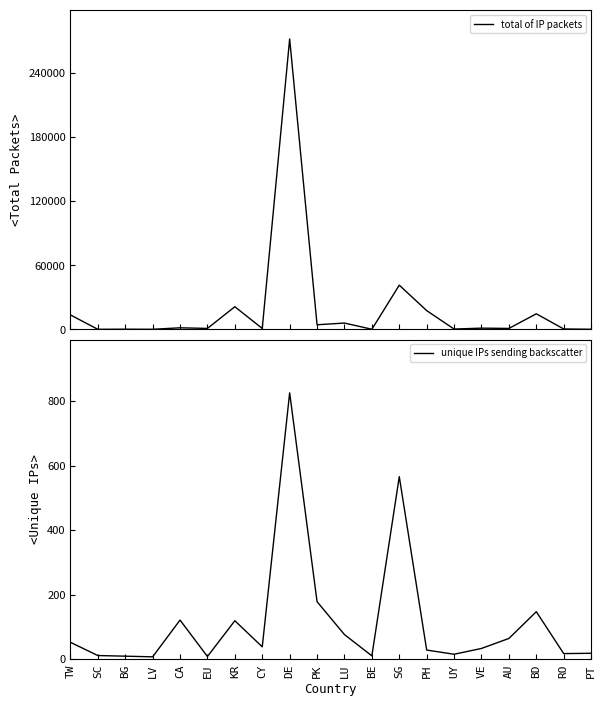

Does the chart display data point markers on the line(s)?

No